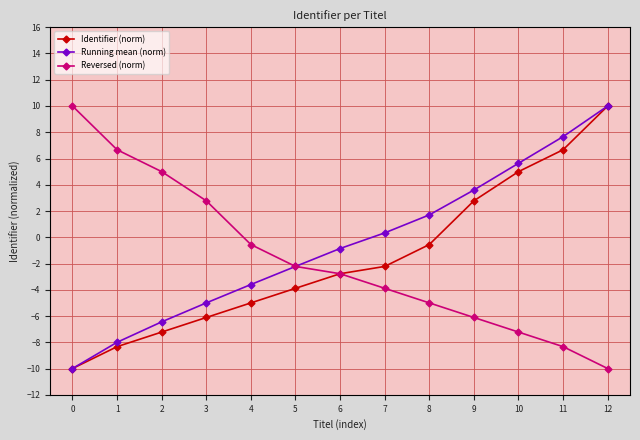

Count the number of categories in the chart.

13